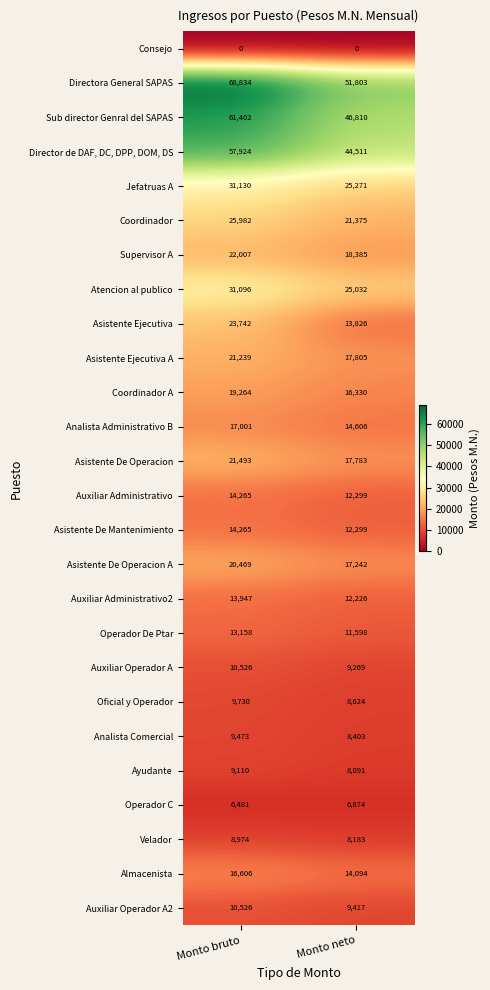

What is the difference between the highest and lowest values at Monto neto?

51803